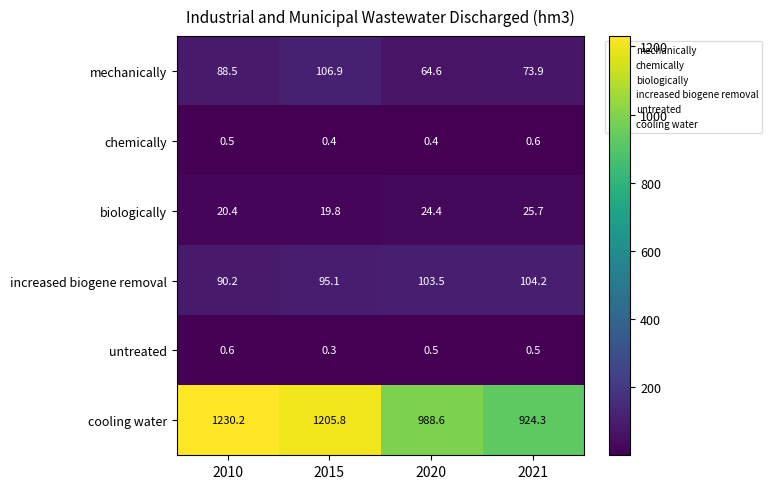

Where is untreated nearest to the value 0?

2015